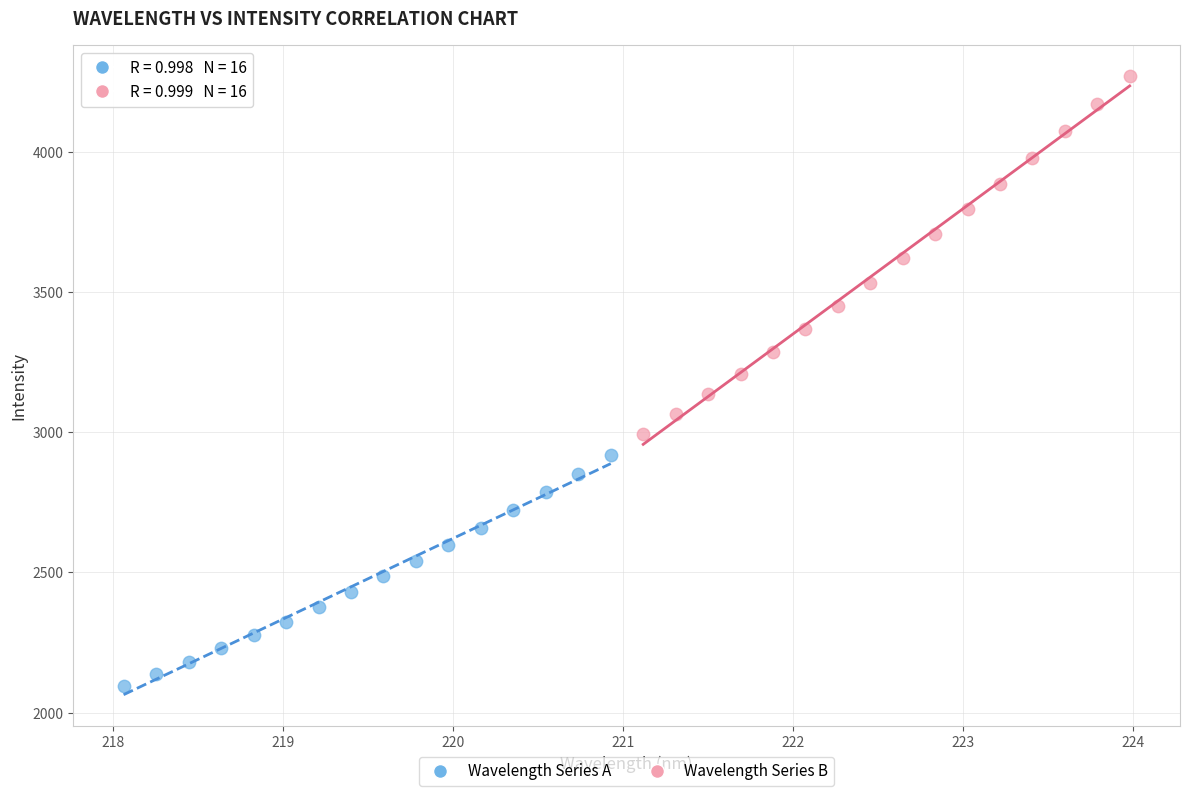

Which series contains the highest Y value?

Wavelength Series B